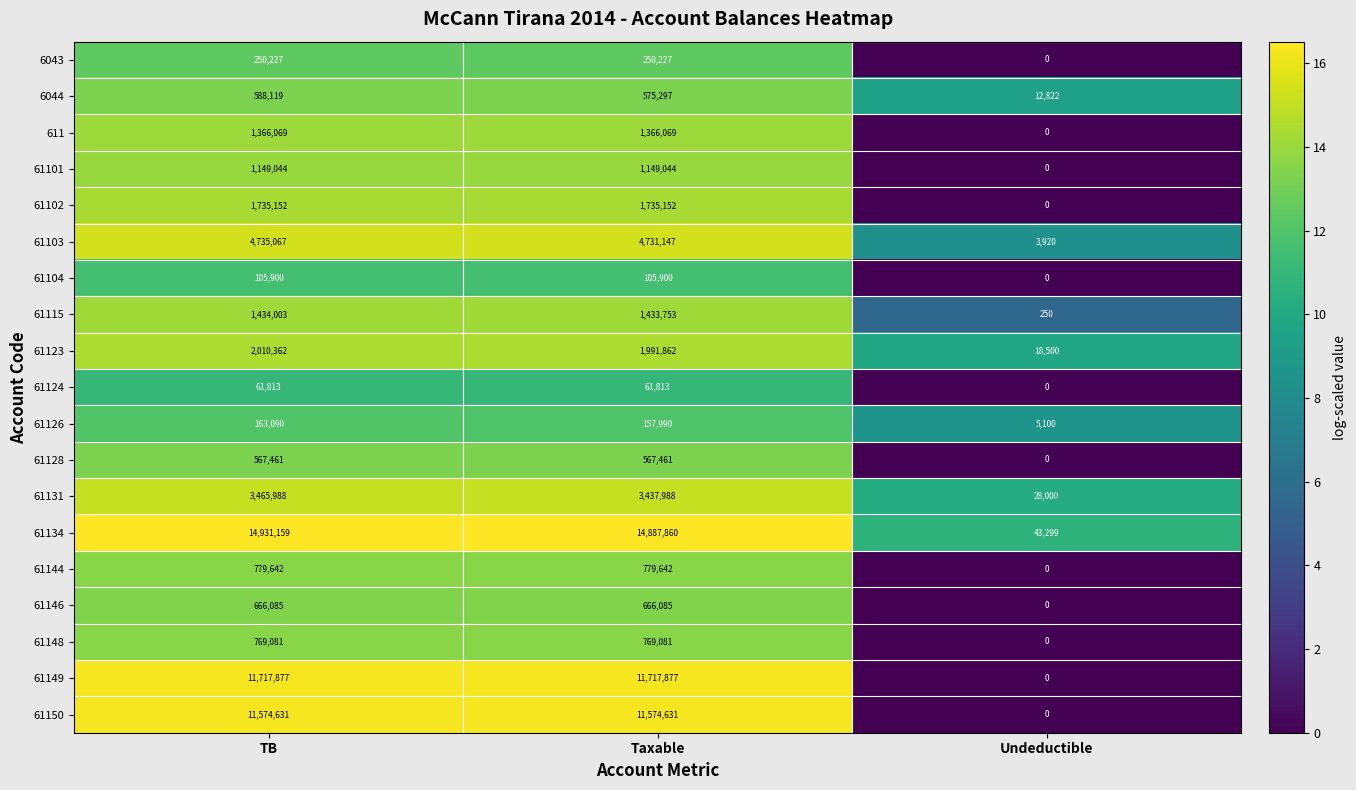

Rank the series by their maximum value, from highest to lowest.

61134, 61149, 61150, 61103, 61131, 61123, 61102, 61115, 611, 61101, 61144, 61148, 61146, 6044, 61128, 6043, 61126, 61104, 61124